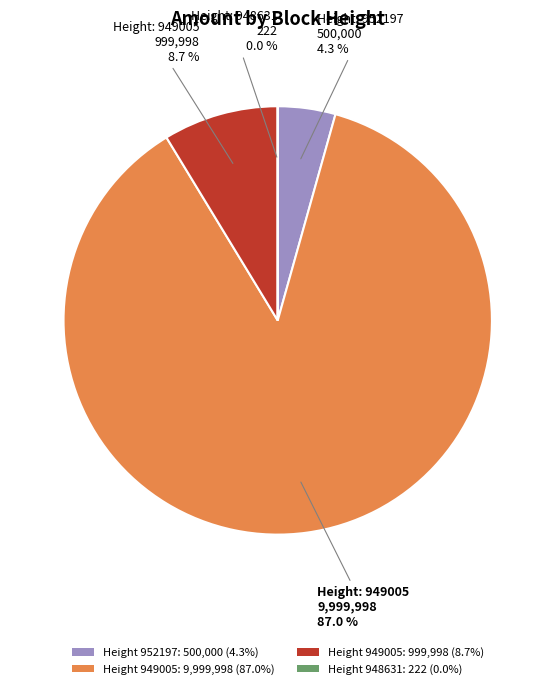

Is the sum of Height 952197: 500,000 (4.3%) and Height 949005: 999,998 (8.7%) greater than half?

No